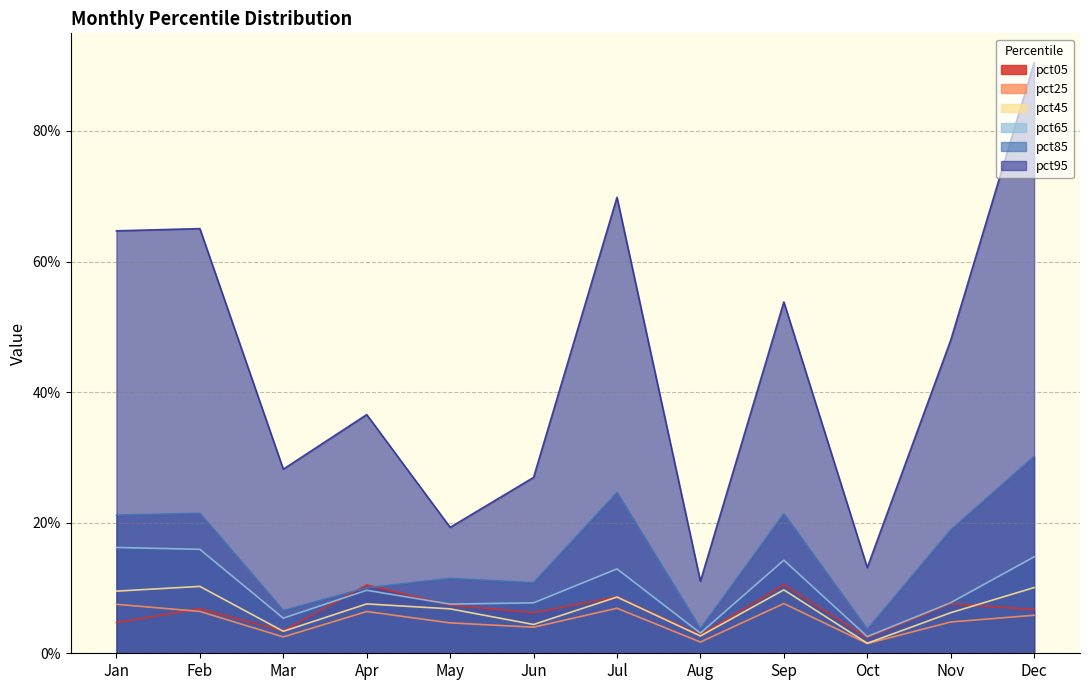

True or false: pct95 and pct85 cross at least once.

False